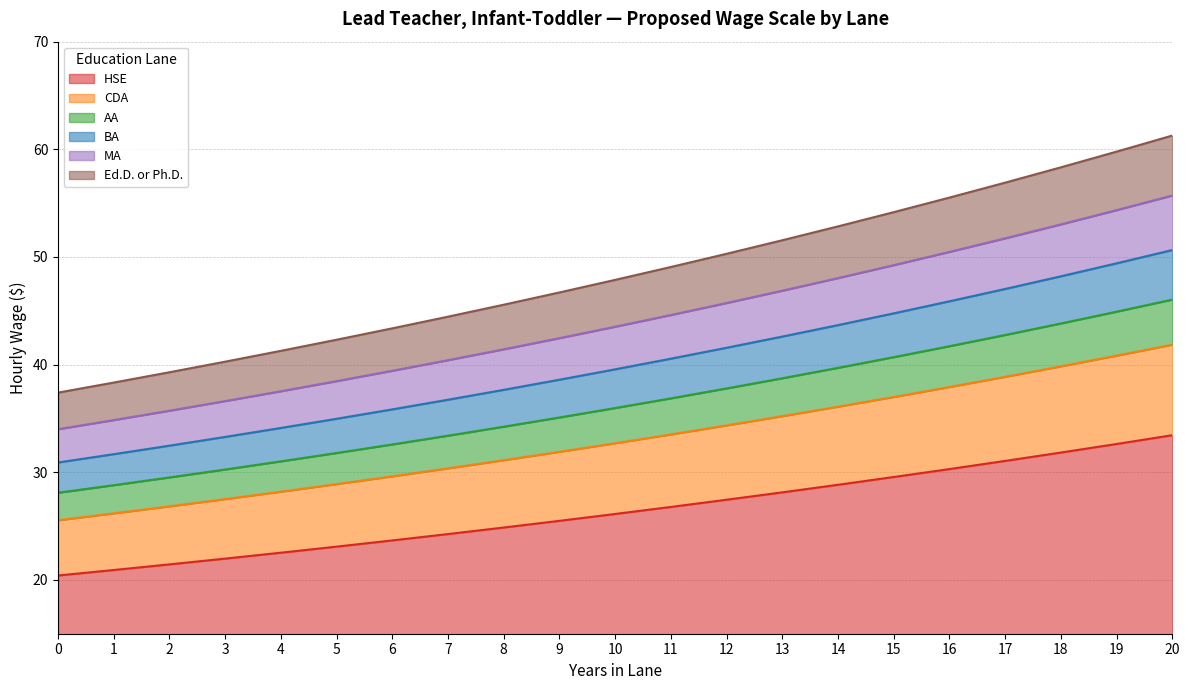

Is it true that HSE equals 41.5 at 8?

False